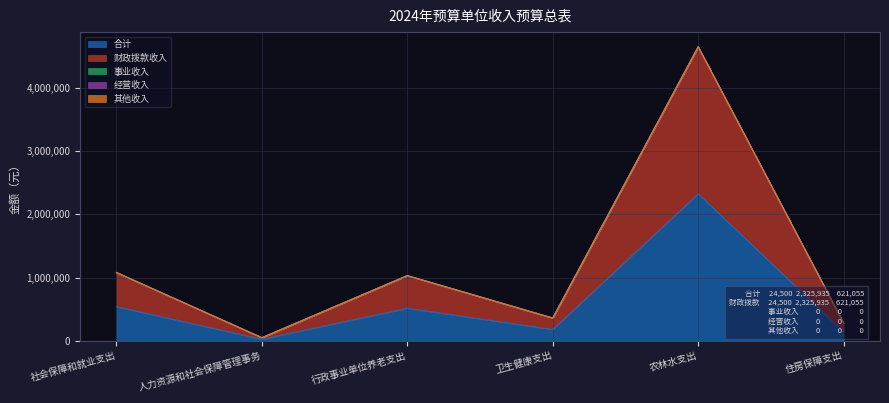

Does the chart have visible grid lines?

Yes